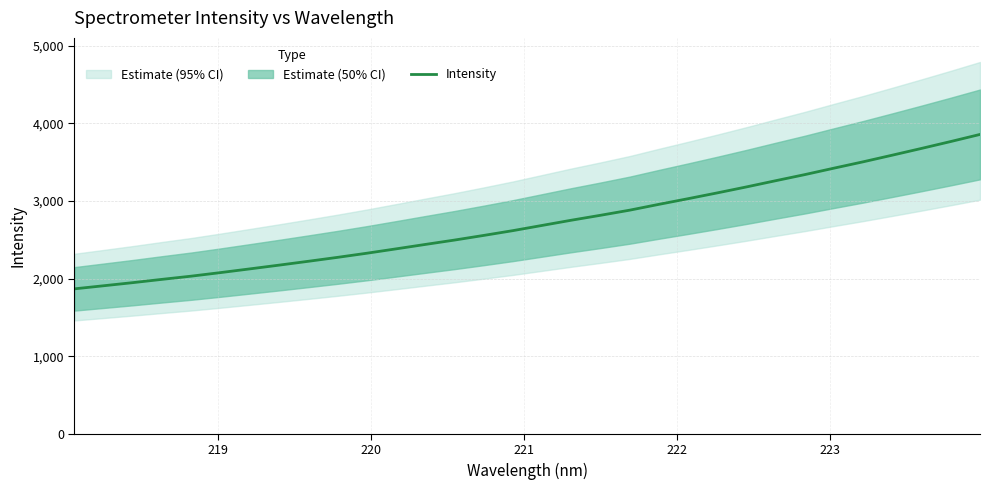

What is the difference between the maximum and second lowest values?

1948.6